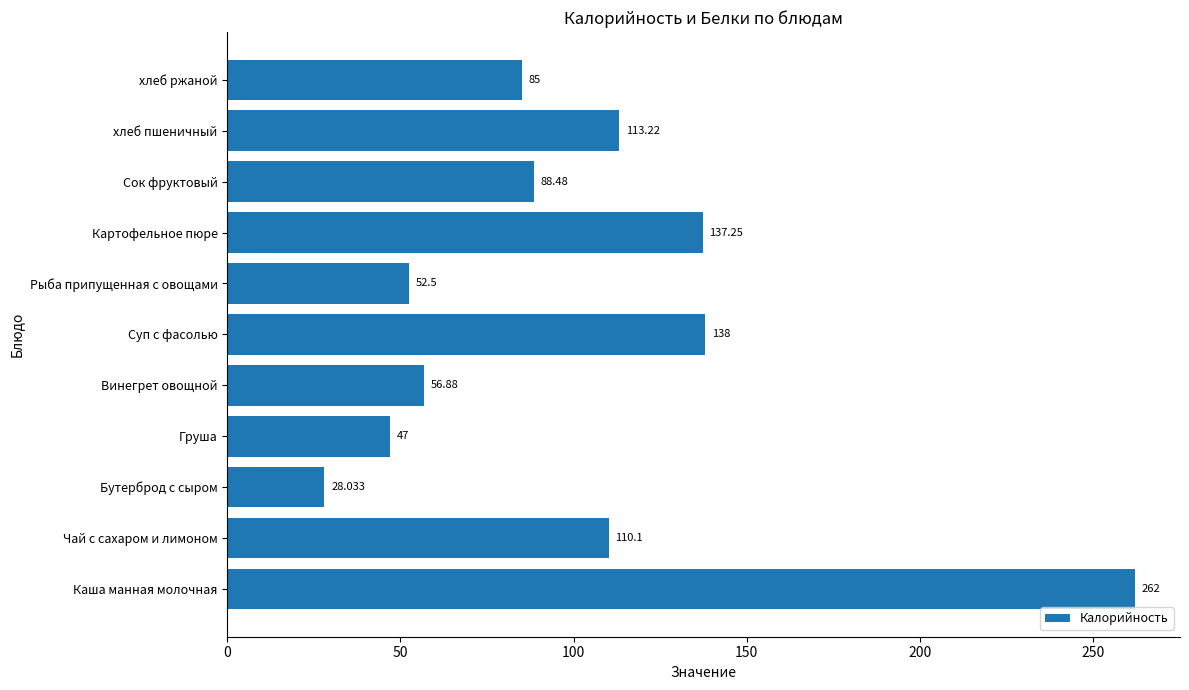

Which category has the lowest value across all series?

Бутерброд с сыром